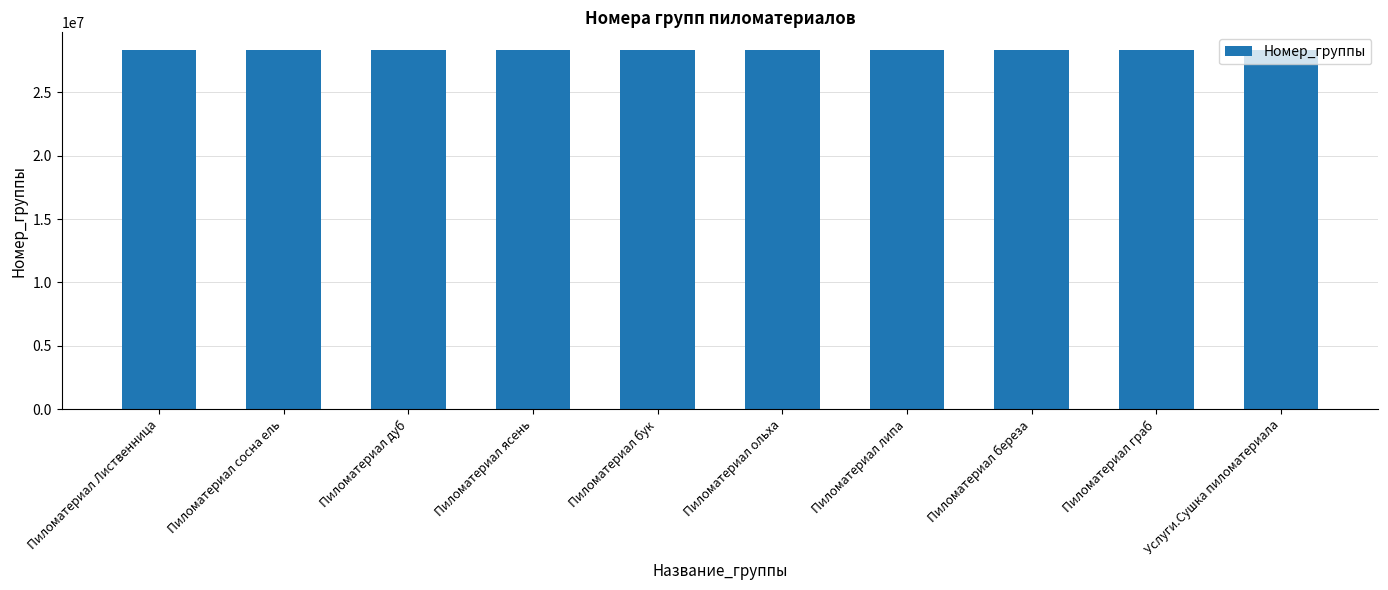

Approximately how many times larger is the value at Пиломатериал липа compared to Пиломатериал дуб?

1.0